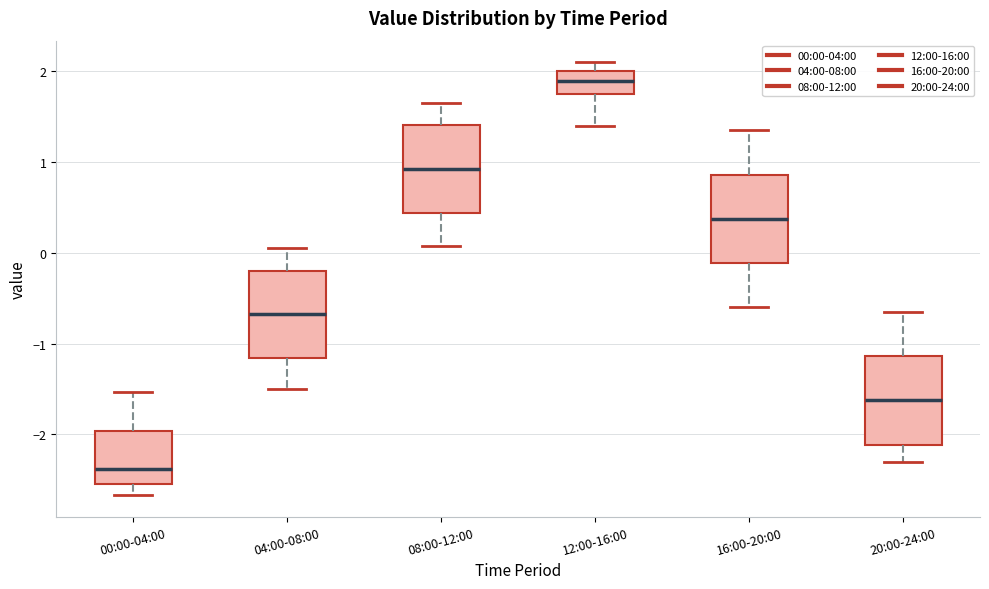

Reading left to right, read every box against the y-axis: the position of its median line, the range the box covers, and the ends of its whiskers. The values are not printed on the chart, so give them approximately, as read against the axis.

00:00-04:00: median -2.4, box -2.5 to -2.0, whiskers -2.7 to -1.5
04:00-08:00: median -0.7, box -1.2 to -0.2, whiskers -1.5 to 0.1
08:00-12:00: median 0.9, box 0.4 to 1.4, whiskers 0.1 to 1.7
12:00-16:00: median 1.9, box 1.7 to 2.0, whiskers 1.4 to 2.1
16:00-20:00: median 0.4, box -0.1 to 0.9, whiskers -0.6 to 1.4
20:00-24:00: median -1.6, box -2.1 to -1.1, whiskers -2.3 to -0.6